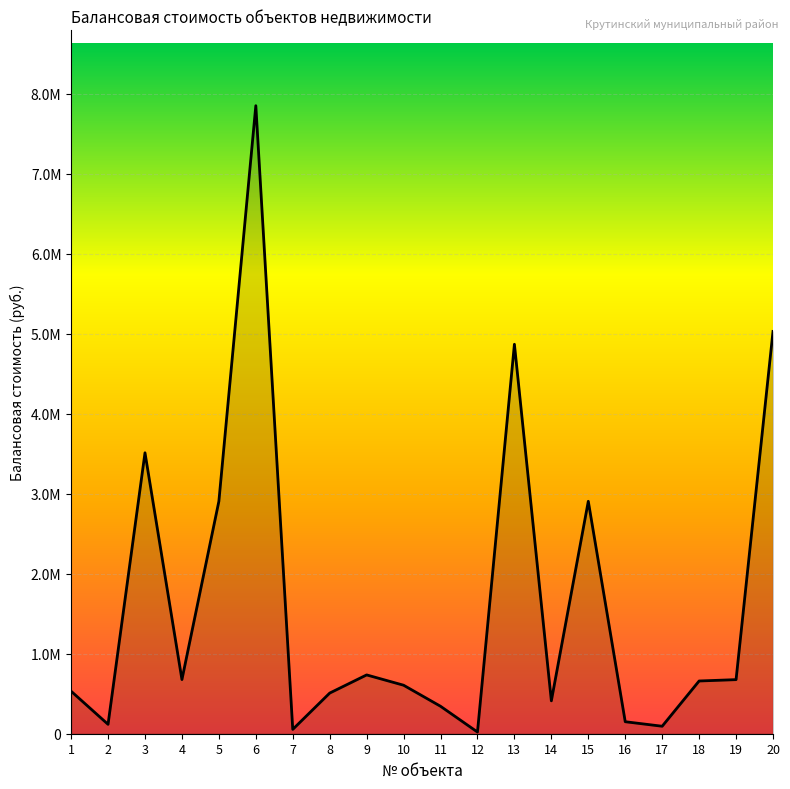

Which has a higher value, 17 or 1?

1